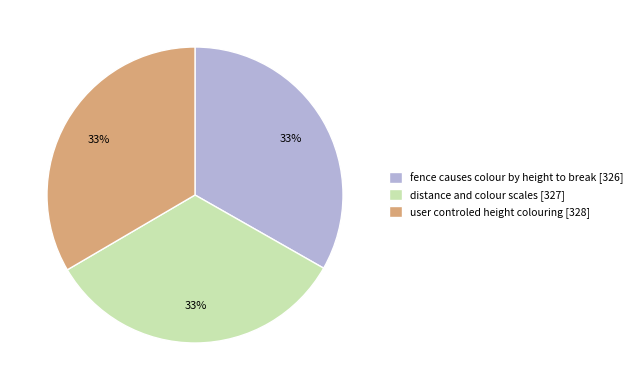

The distance and colour scales [327] slice represents 33% of the pie. True or false?

True